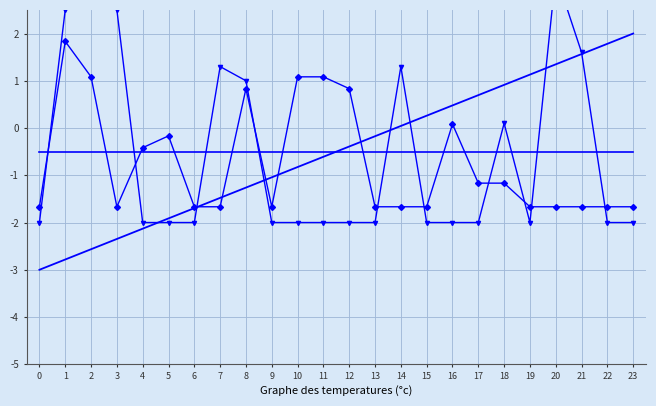

True or false: trend and col_27 intersect in this chart.

True